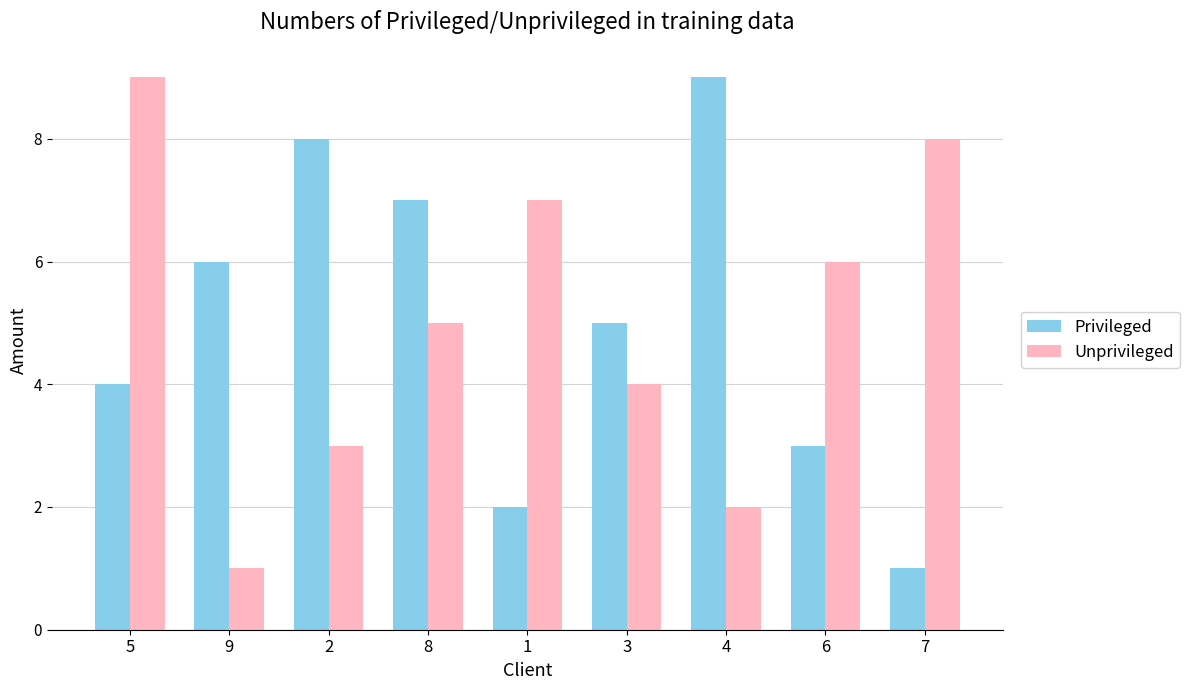

What is the maximum value shown in the chart?

9